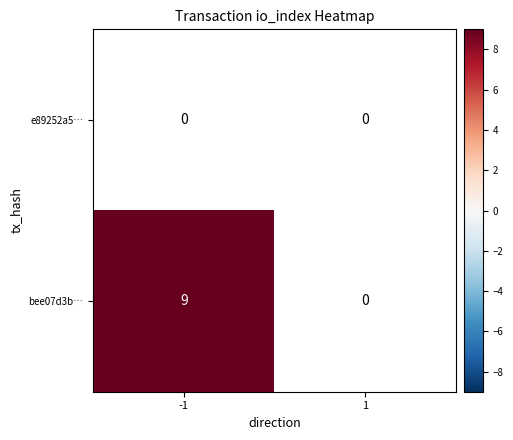

The value of bee07d3b… at -1 is 13. True or false?

False